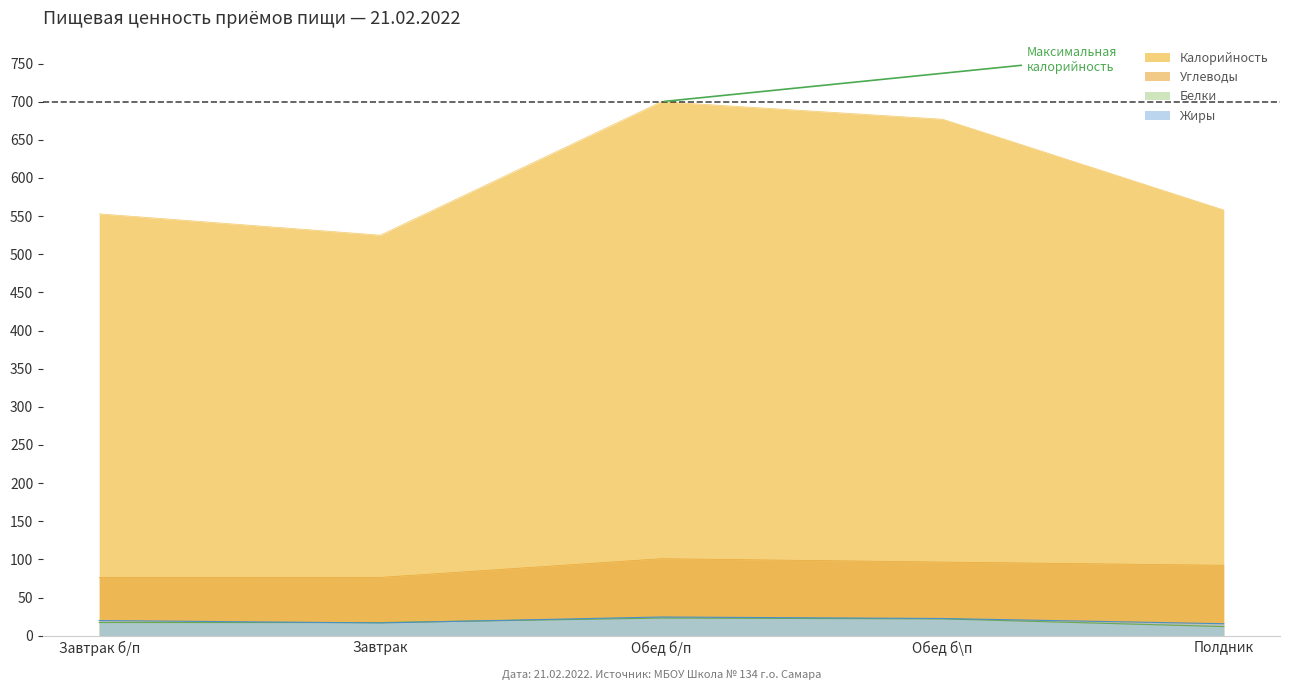

The Углеводы series shows 100.9 at Обед б/п. True or false?

True